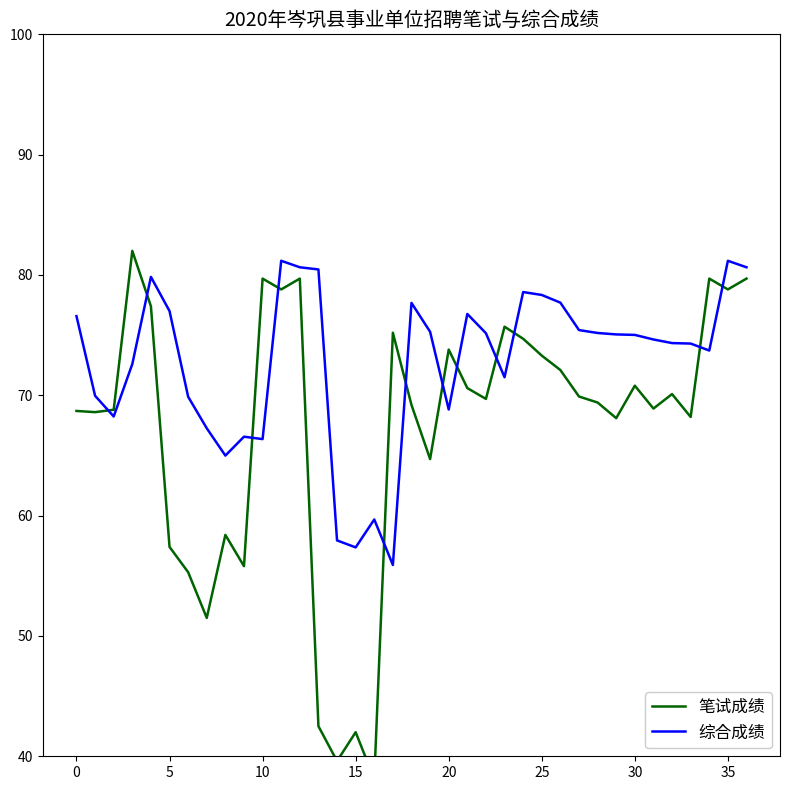

How many interior local peaks does the 综合成绩 series have?

8